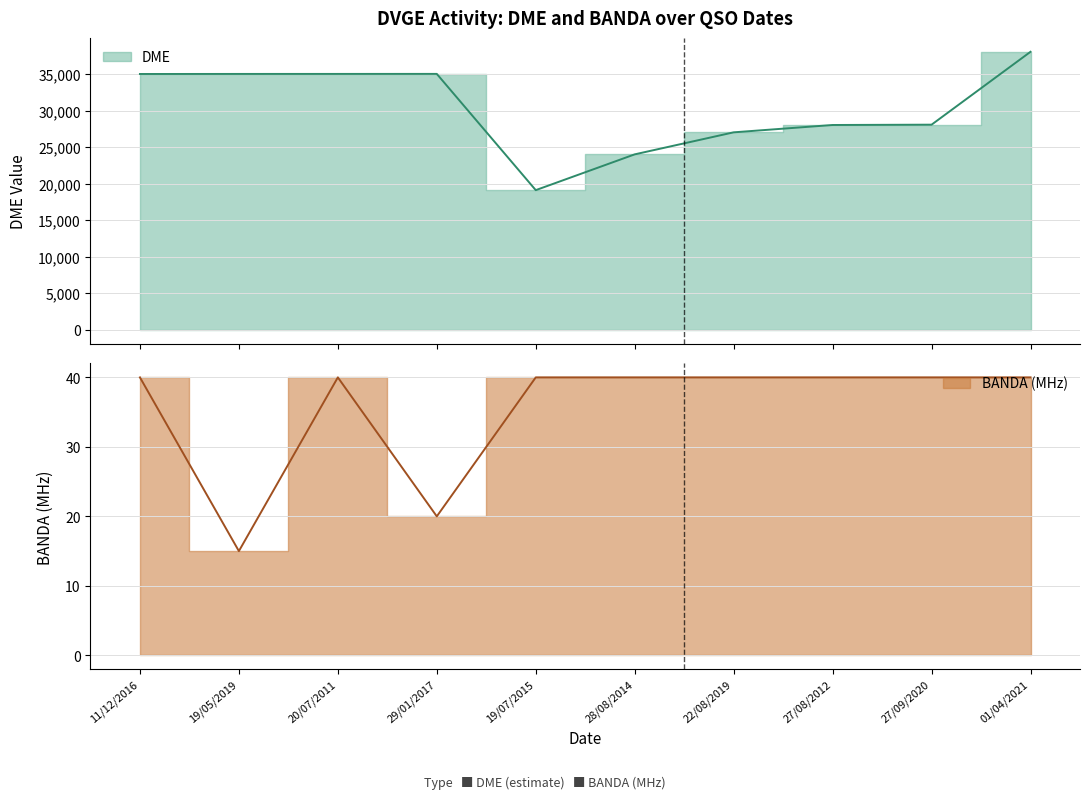

Between 27/08/2012 and 27/09/2020, which series saw the biggest shift?

DME